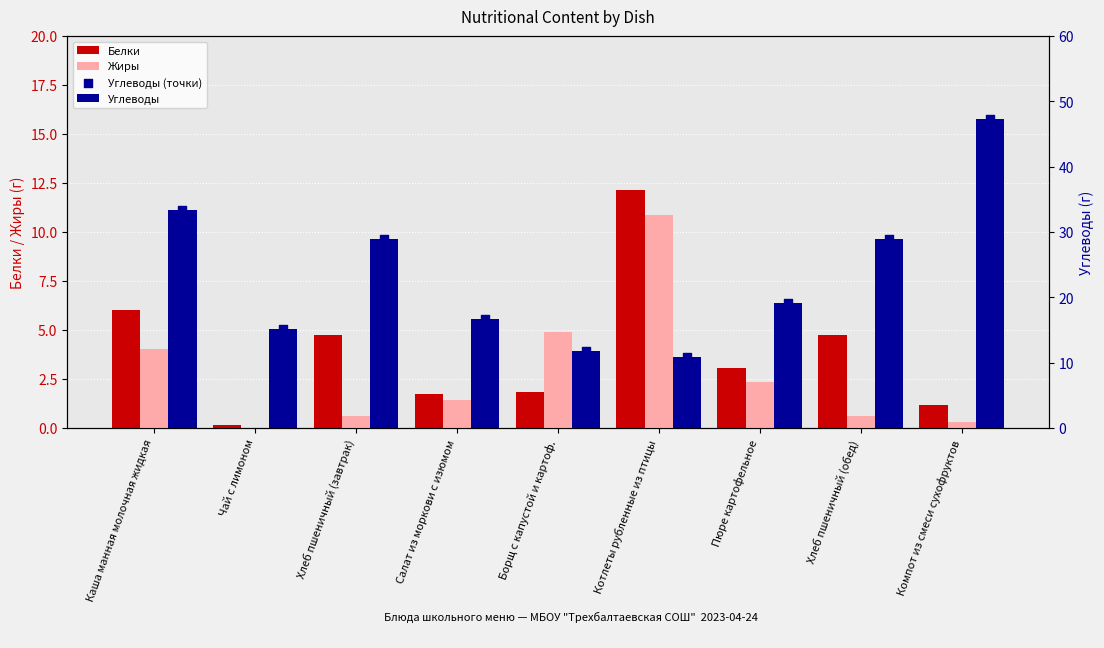

At which category is the sum across all series the highest?

Компот из смеси сухофруктов